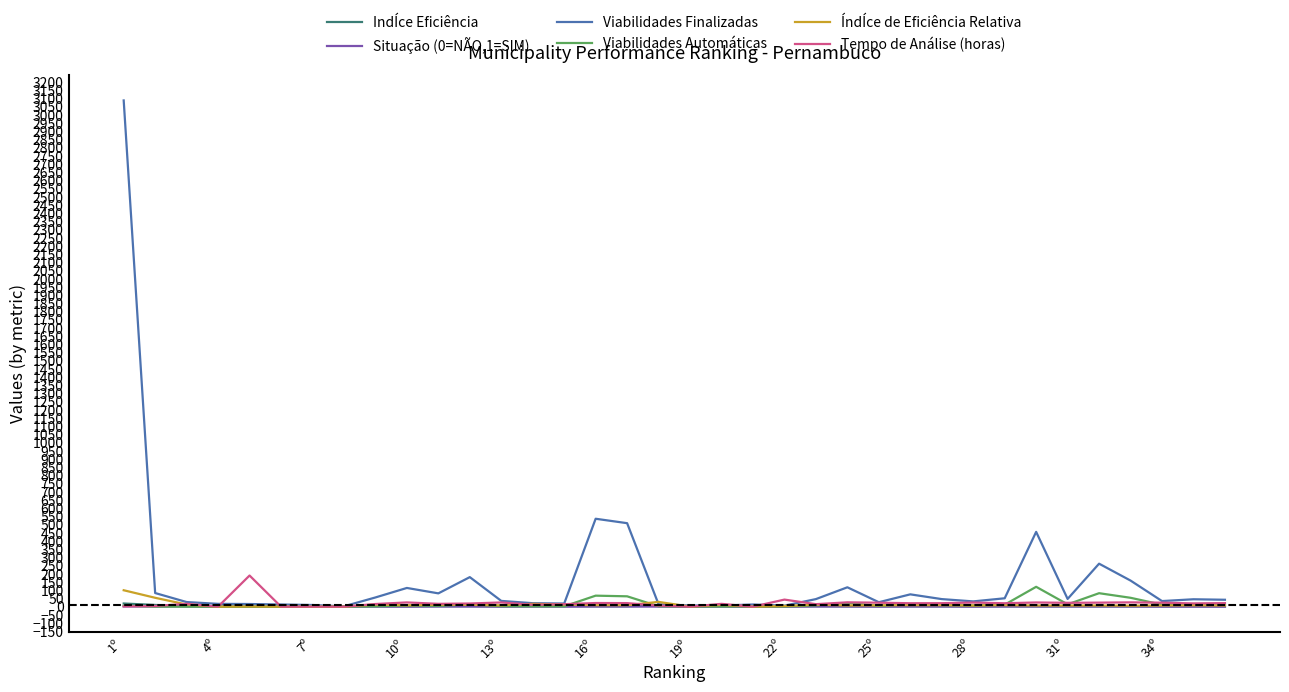

Which series has the largest total across all categories?

Viabilidades Finalizadas